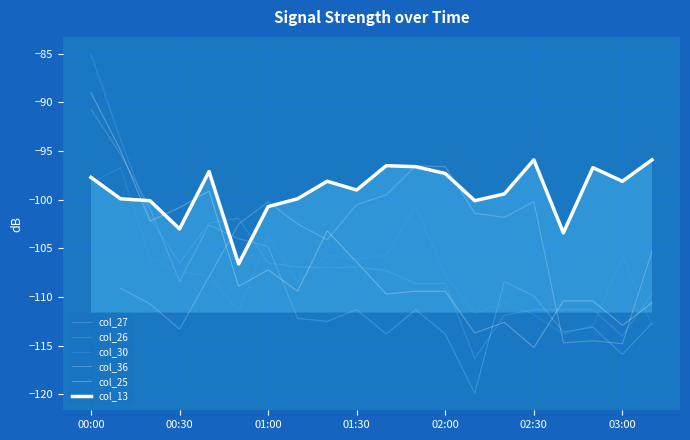

Is this an area chart (filled region under the line)?

No